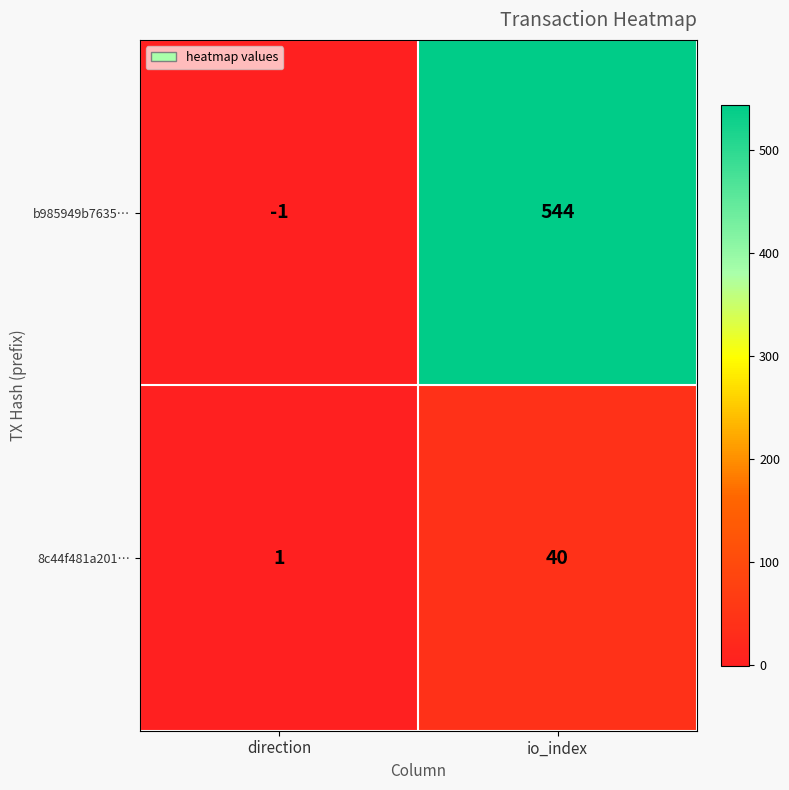

At which category is the sum across all series the highest?

io_index